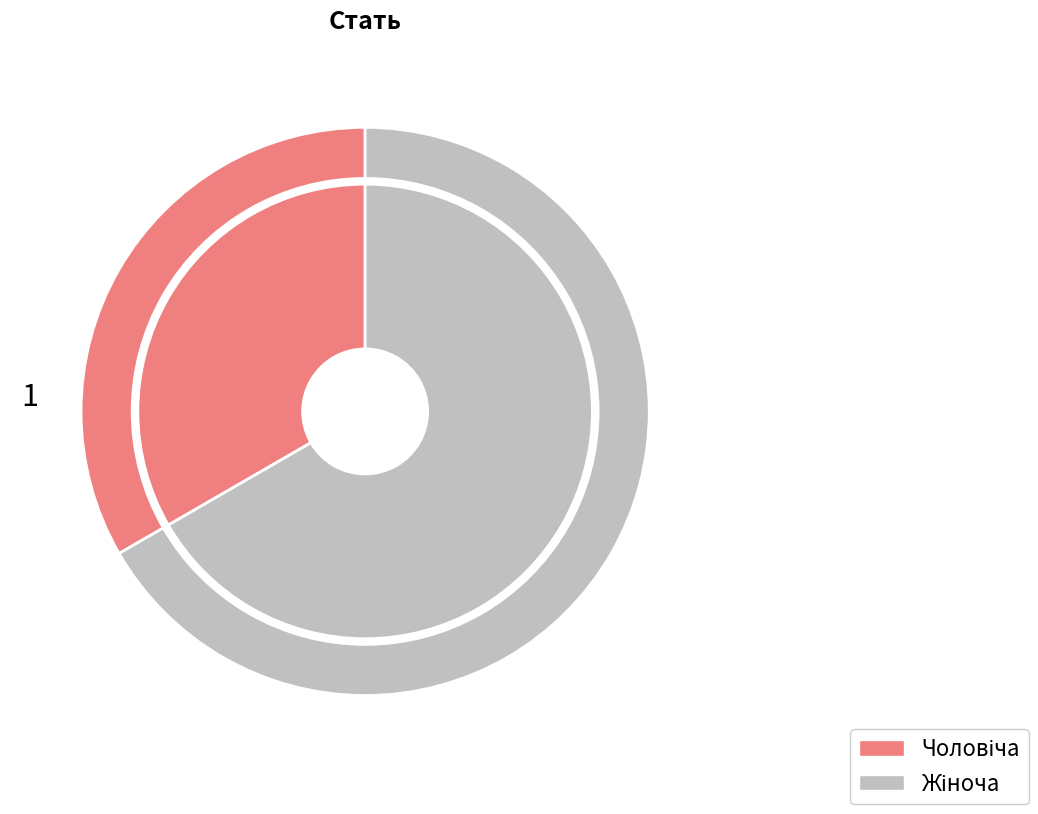

Rank the categories by value from highest to lowest.

Жіноча, Чоловіча